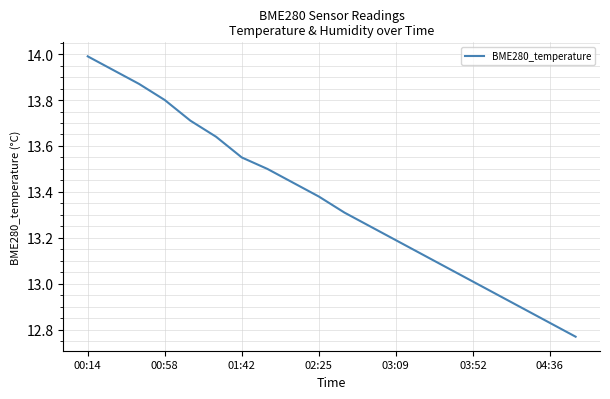

What is the difference between the maximum and minimum values?

1.2